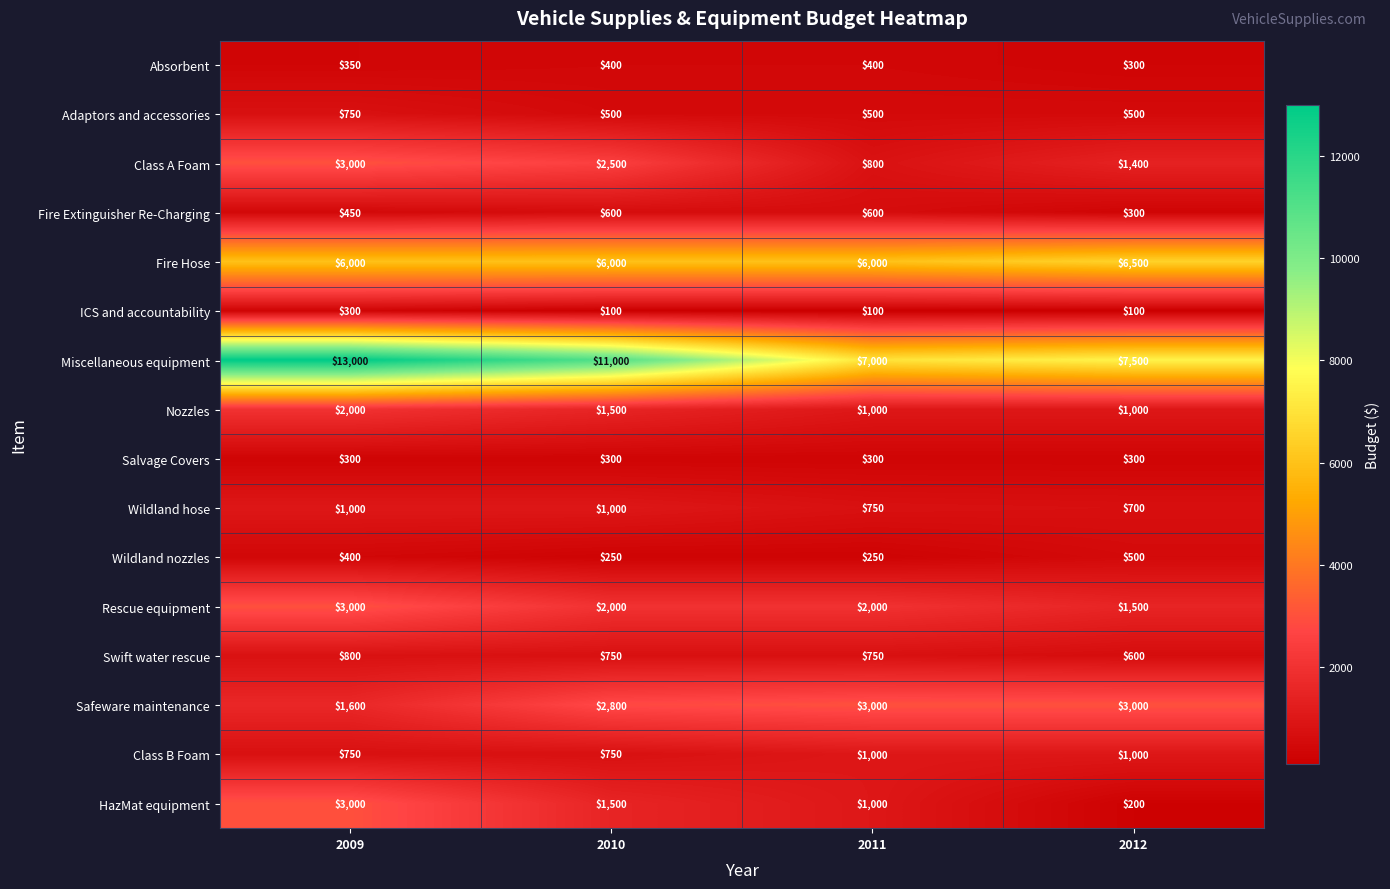

What is the sum of the Wildland hose values at 2009 and 2011?

1750